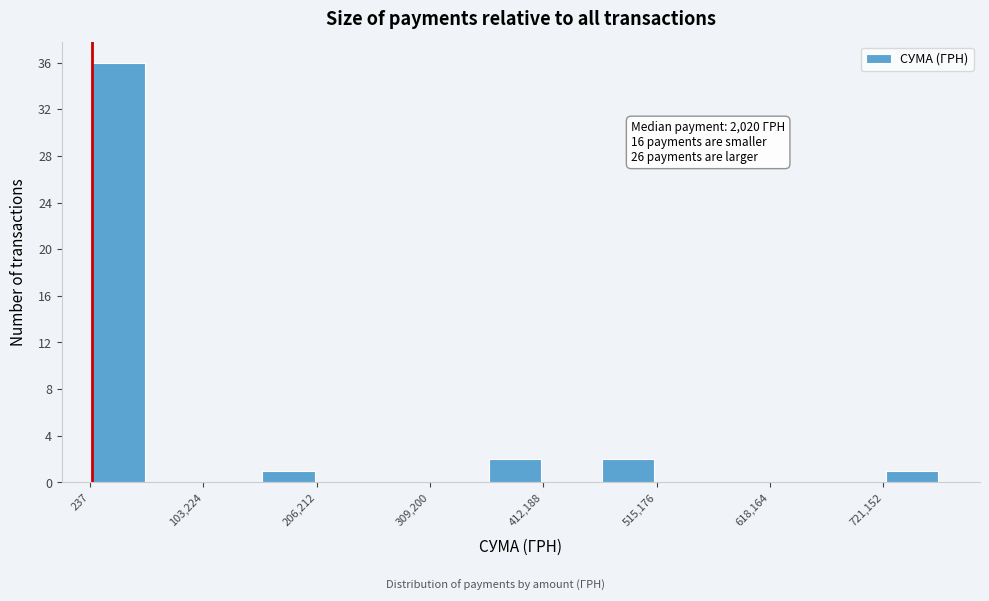

Read against the x-axis, roughly where is the centre of the tallest bar?

20000